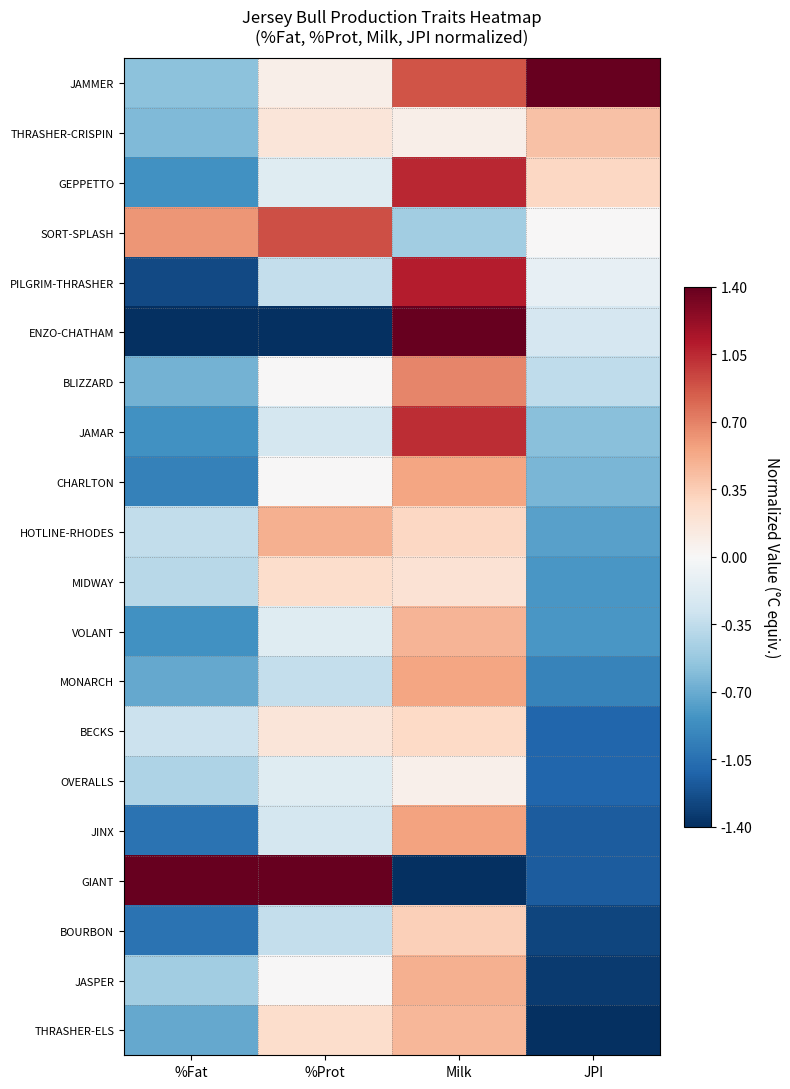

How many distinct data groups are displayed?

20